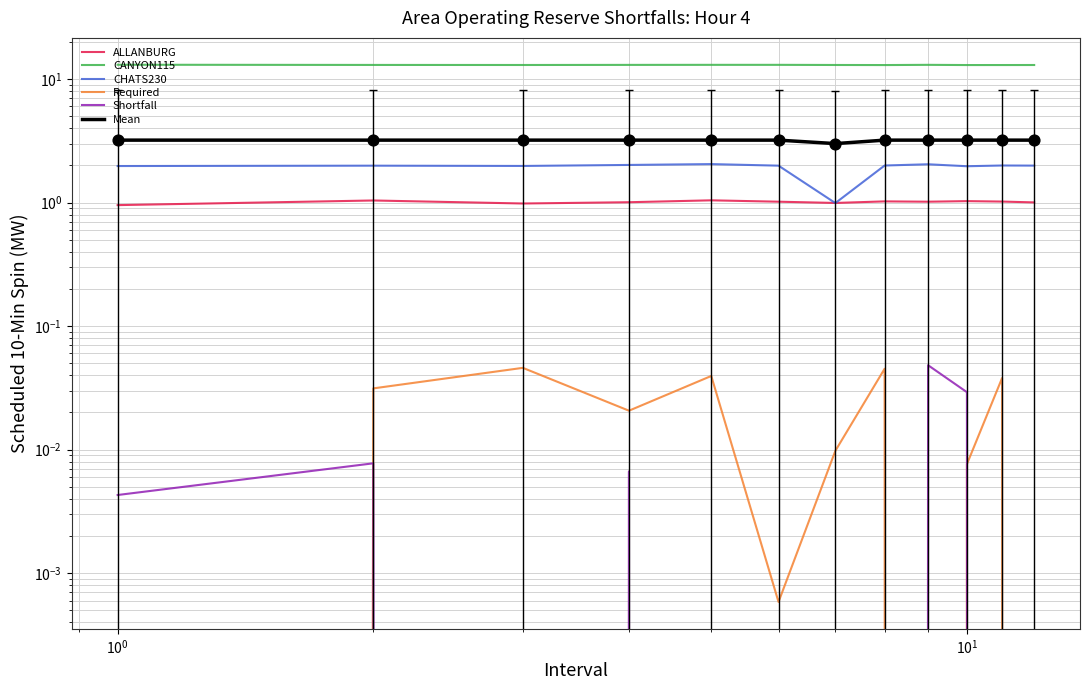

At how many categories does at least one series exceed 5?

12